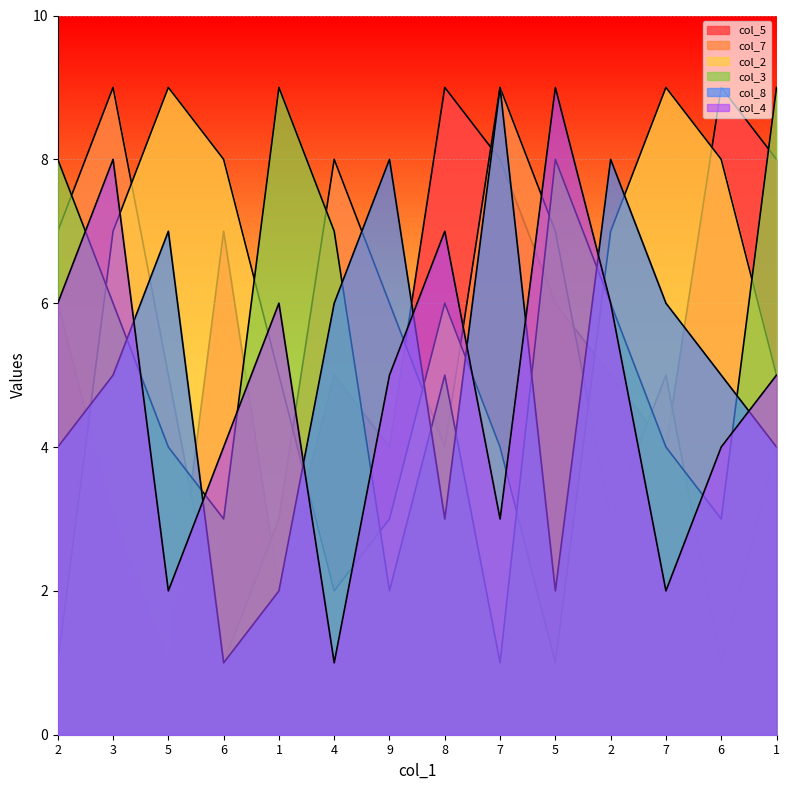

Is it true that col_5 equals 1 at 5?

True